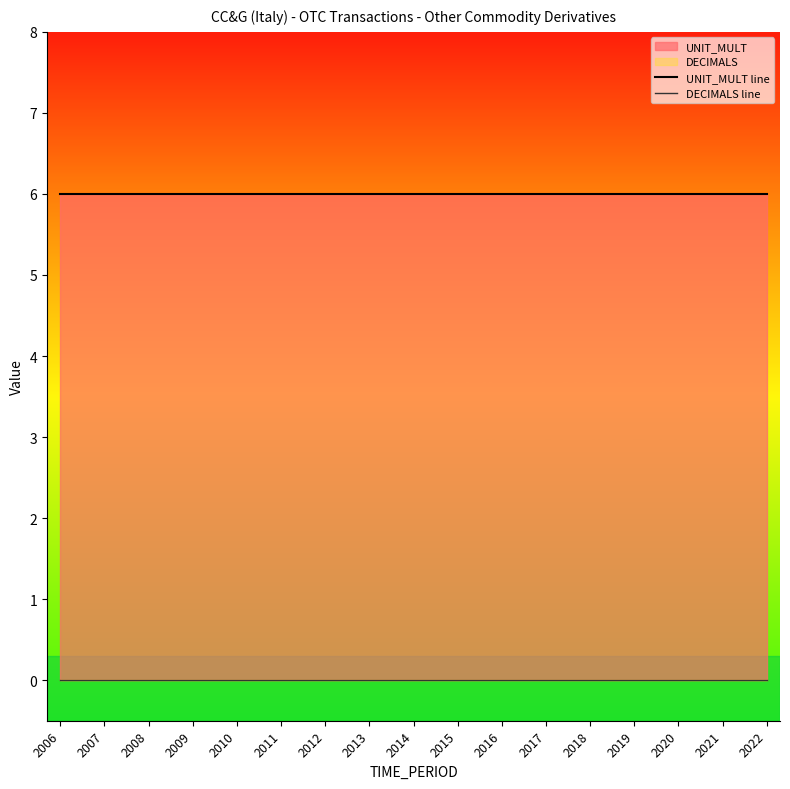

At which category is the sum across all series the highest?

2006